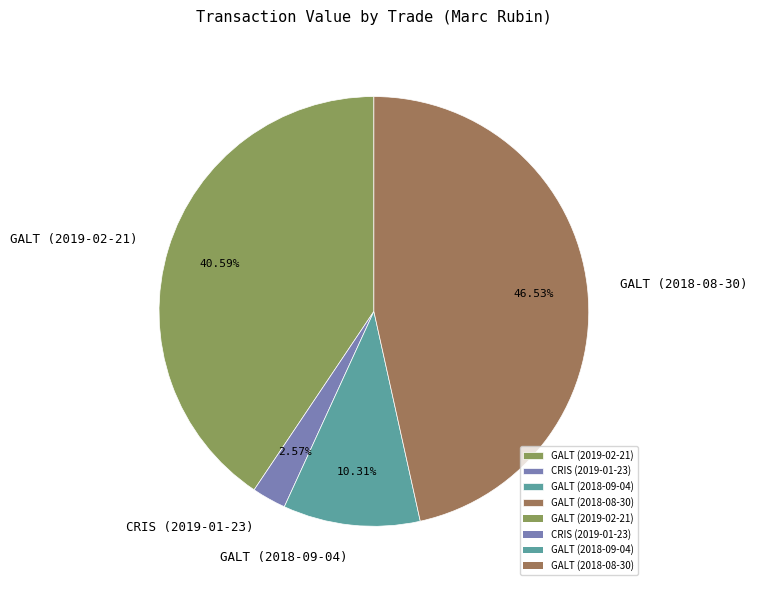

Does GALT (2018-09-04) account for over 50% of the chart?

No